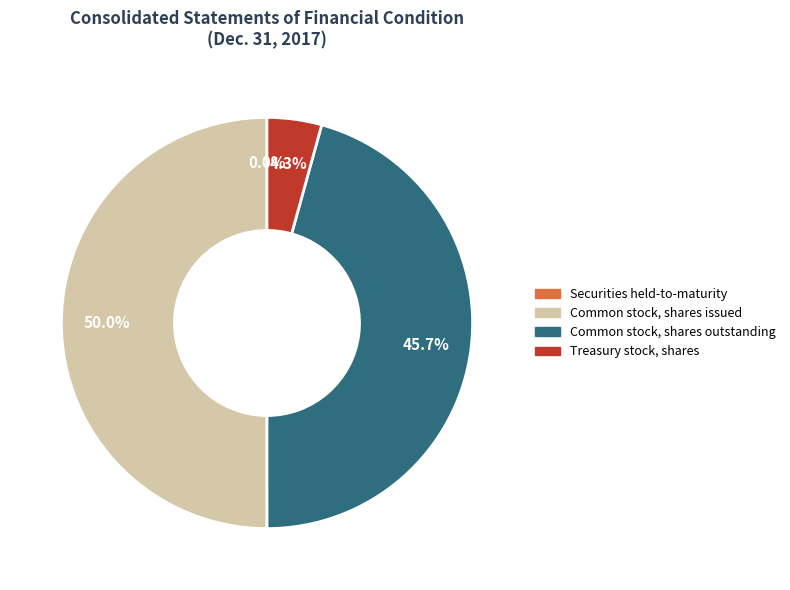

Is it true that Common stock, shares outstanding is 46% of the pie?

True